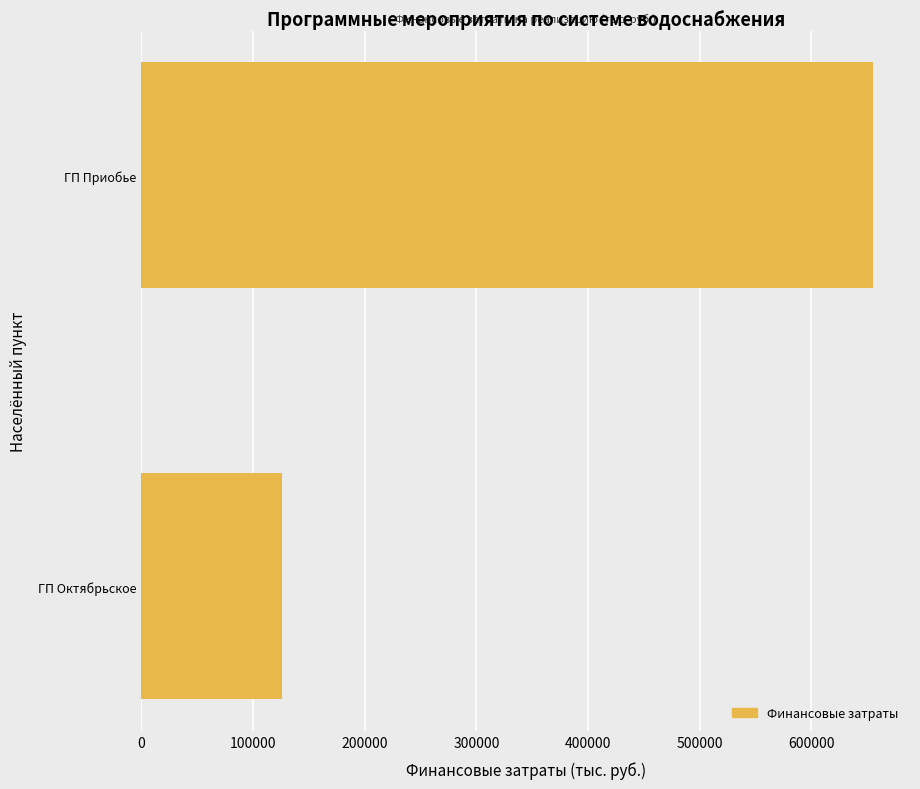

Reading top to bottom, transcribe all the data shown in this chart.

ГП Приобье=655642.2	ГП Октябрьское=125623.8